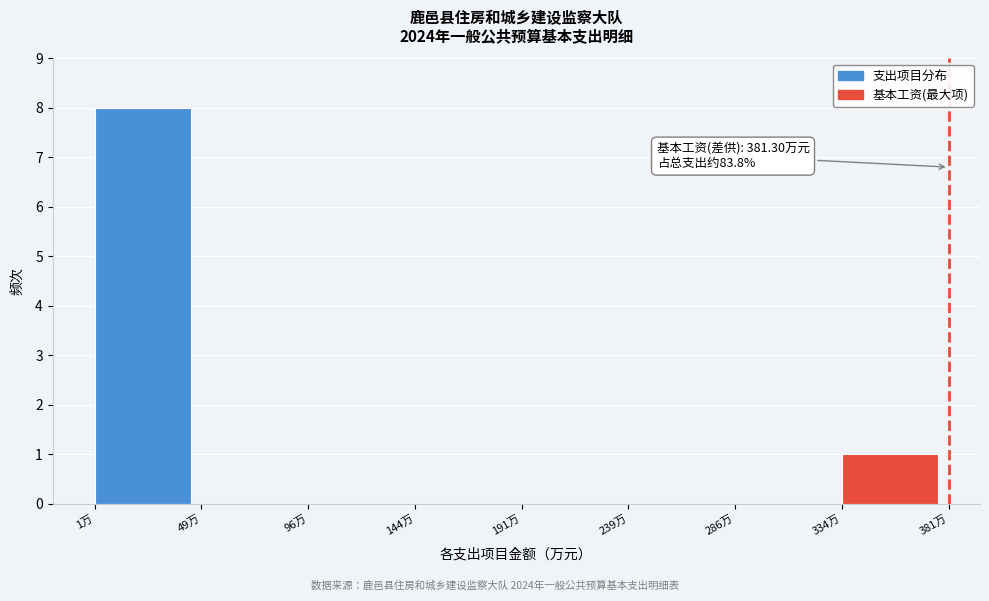

Which range on the x-axis has the tallest bar?

0 to 50